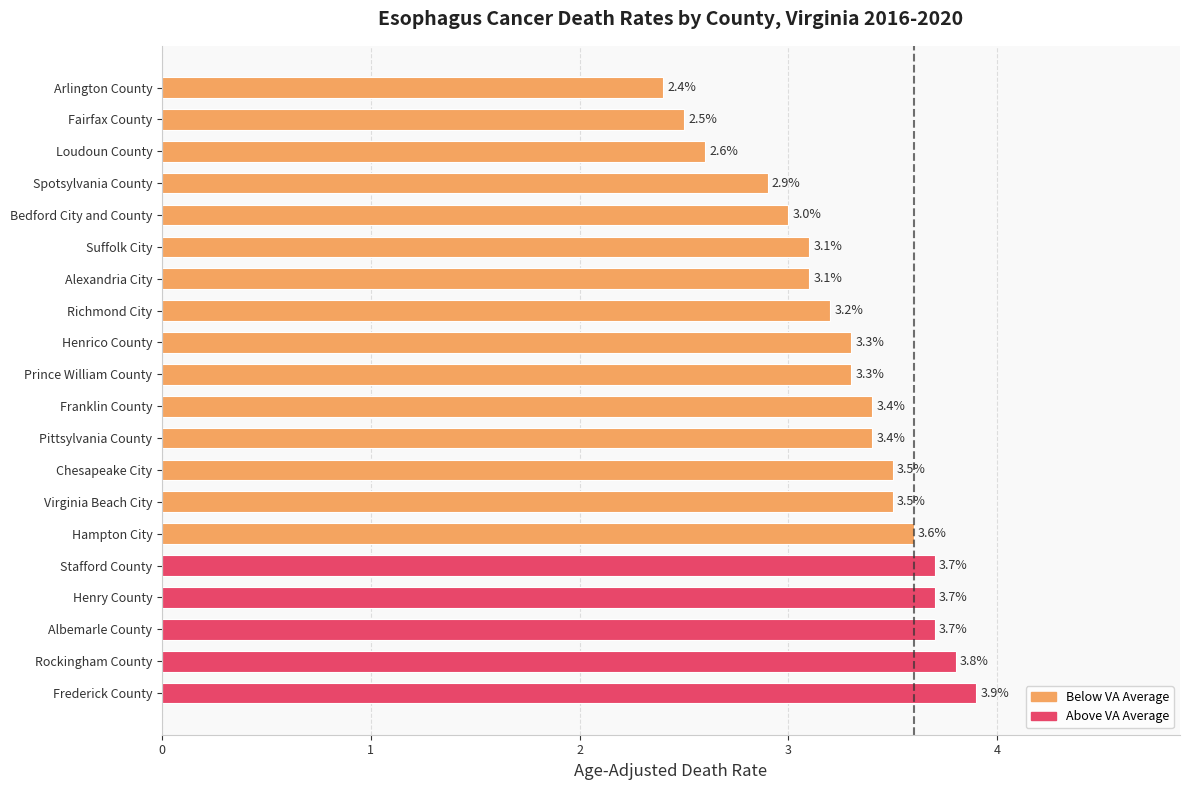

True or false: the data shows 3.7 at Albemarle County.

True